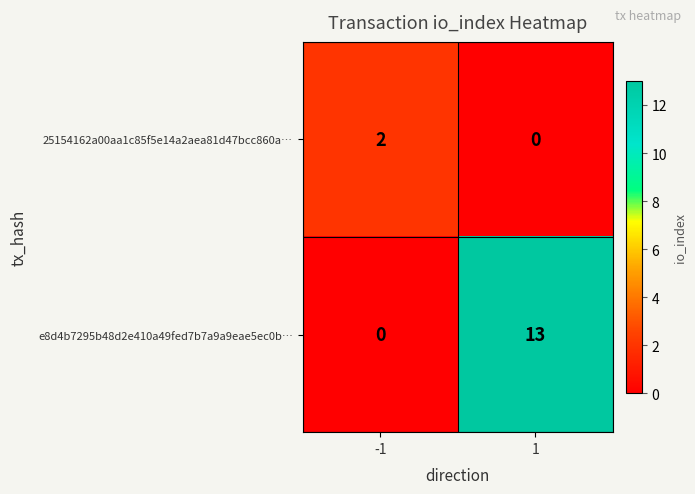

Reading right to left, transcribe all the data shown in this chart.

25154162a00aa1c85f5e14a2aea81d47bcc860a…: 1=0	-1=2
e8d4b7295b48d2e410a49fed7b7a9a9eae5ec0b…: 1=13	-1=0